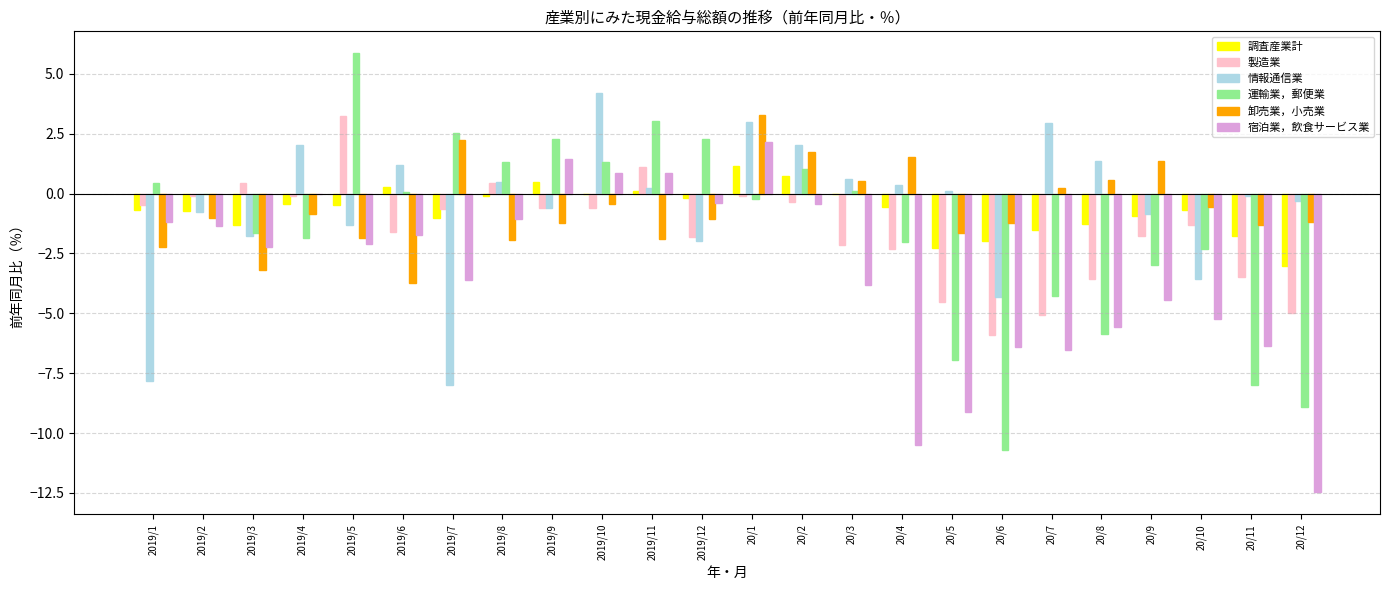

At which category is the sum across all series the highest?

20/1